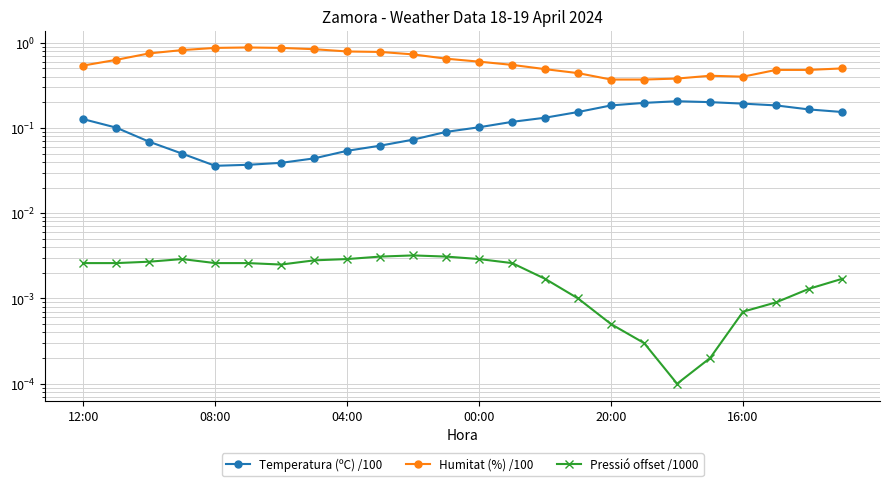

Which series has the largest range (max minus min)?

Humitat (%) /100